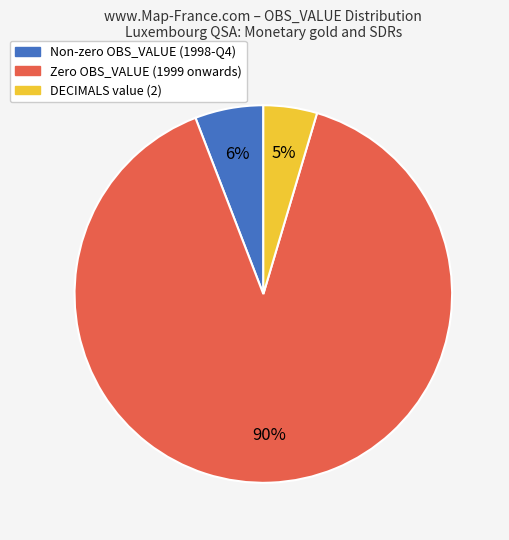

Does any single category account for the majority?

Yes